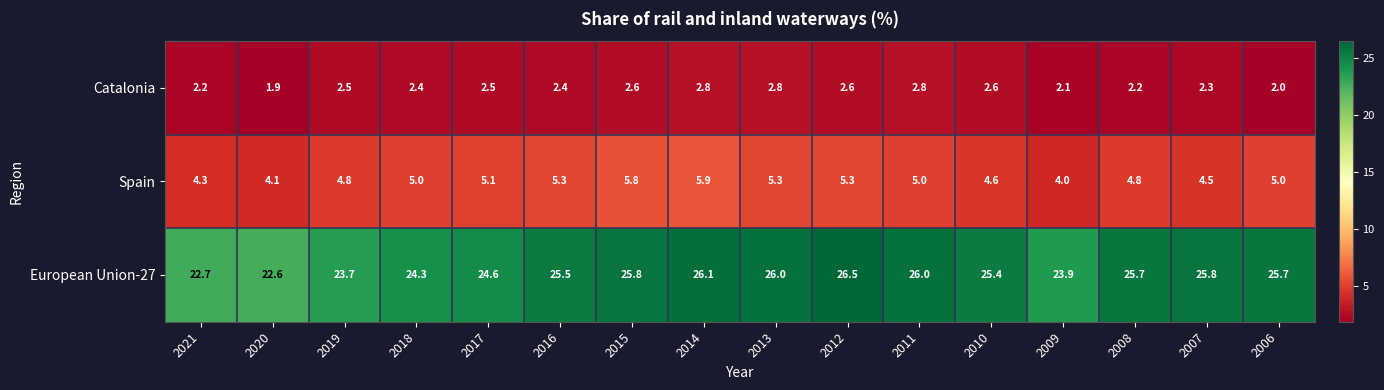

What is the lowest value of the Spain series?

4.0